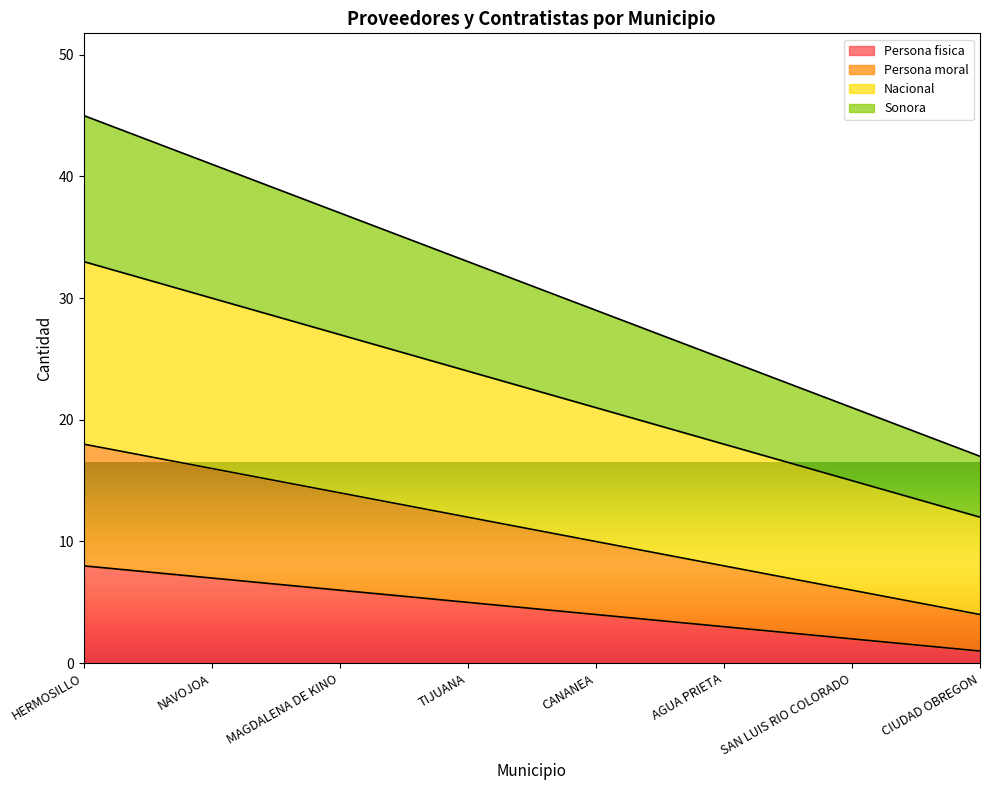

What is the value of the Sonora point at the 2nd from the left?

41